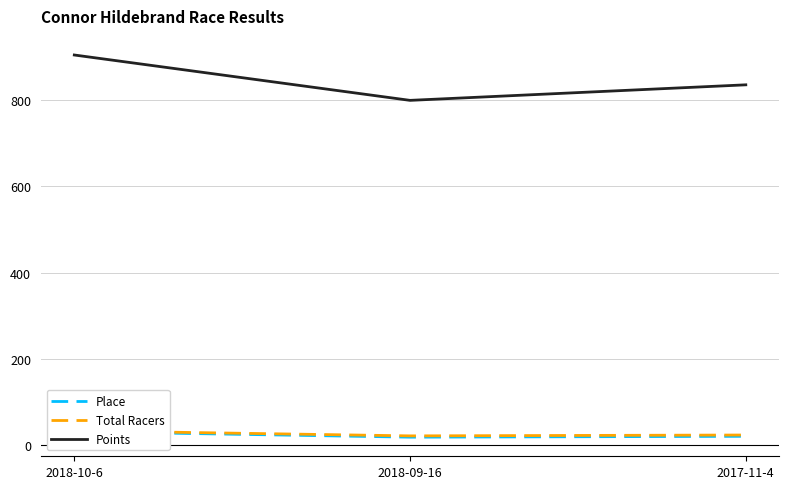

What is the spread (max minus min) of values at 2018-09-16?

781.6